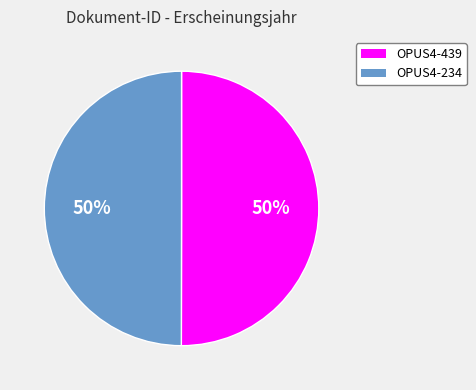

What is the ratio of the value at OPUS4-439 to the value at OPUS4-234?

1.0